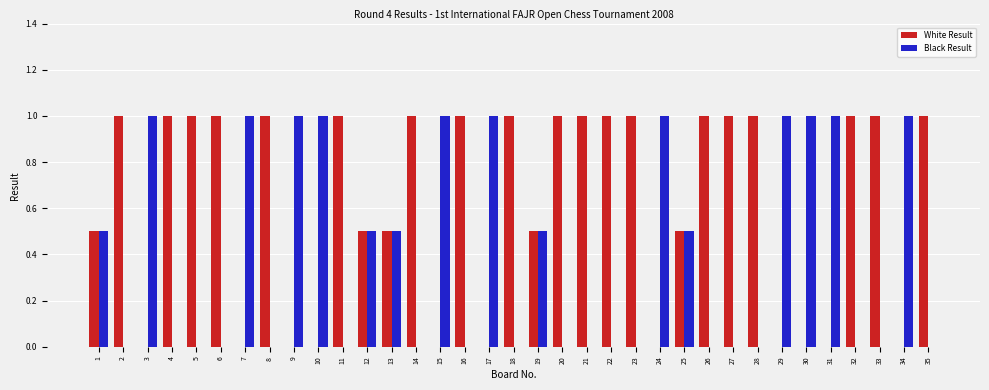

What is the greatest value displayed?

1.0